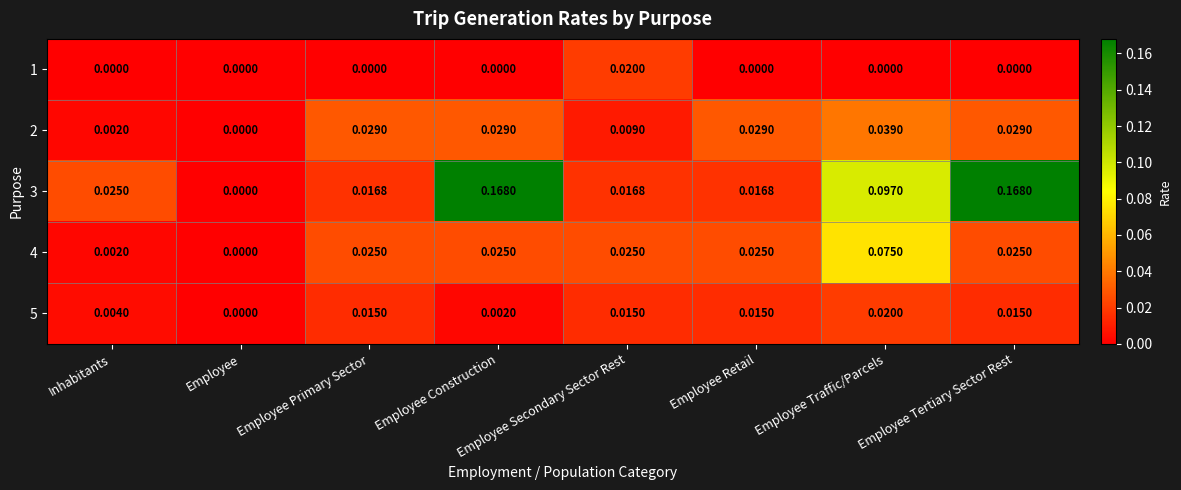

Is the value of 2 at Inhabitants greater than the value of 4 at Employee Secondary Sector Rest?

No